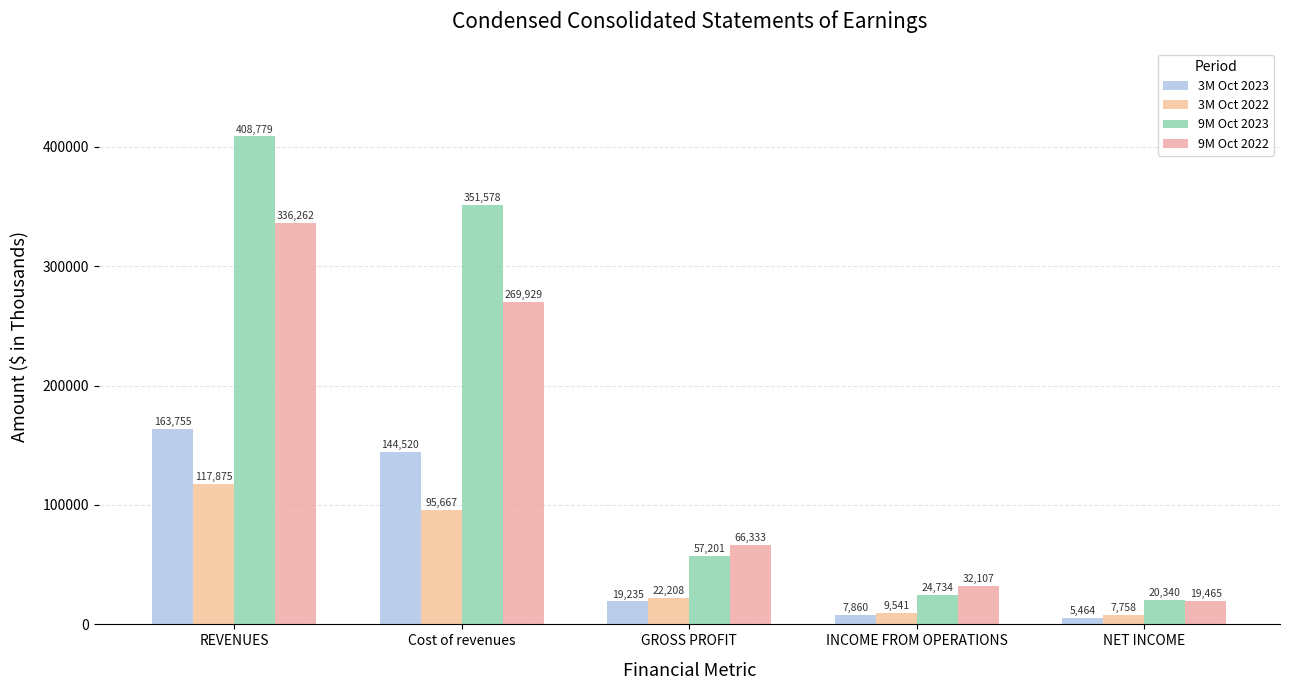

At REVENUES, list the series in order from largest to smallest.

9M Oct 2023, 9M Oct 2022, 3M Oct 2023, 3M Oct 2022